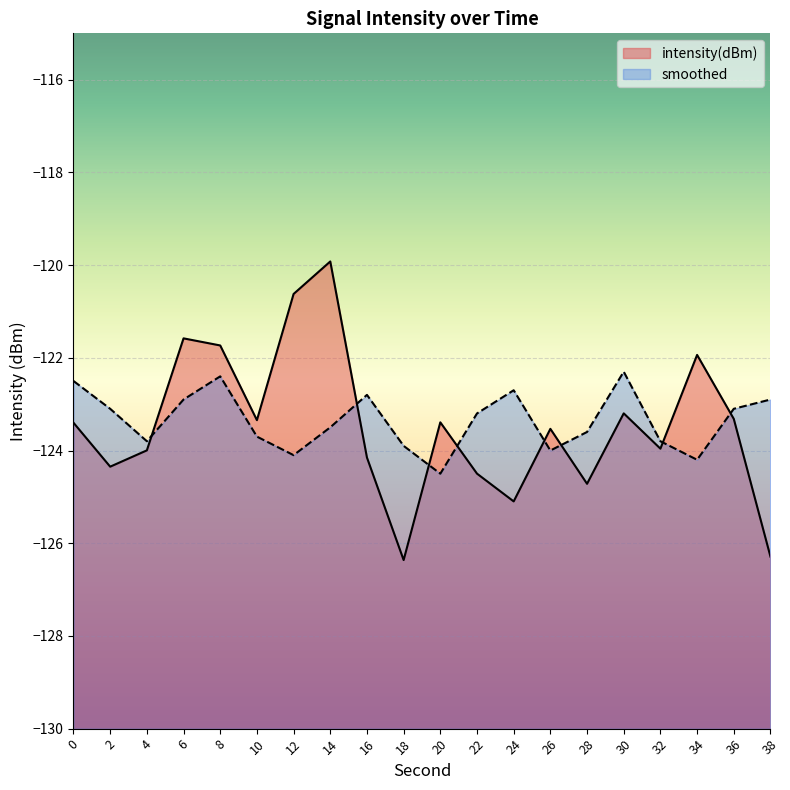

At which label is intensity(dBm) closest to -123?

30